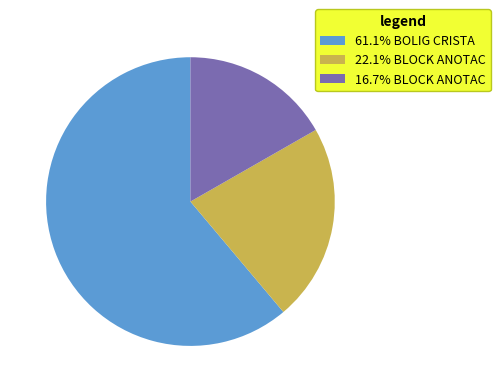

Combined, do 16.7% BLOCK ANOTAC and 61.1% BOLIG CRISTA account for over 50%?

Yes